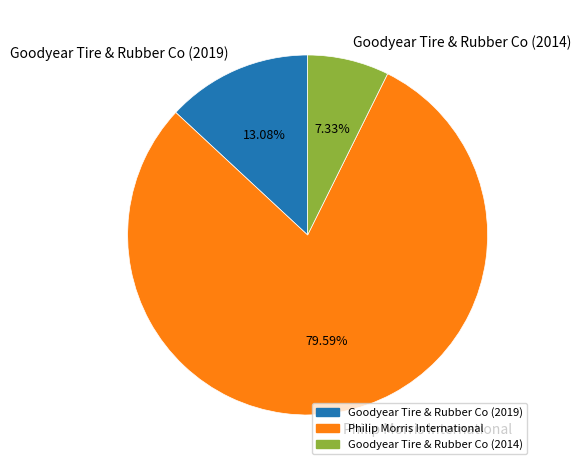

Rank the categories by value from highest to lowest.

Philip Morris International, Goodyear Tire & Rubber Co (2019), Goodyear Tire & Rubber Co (2014)